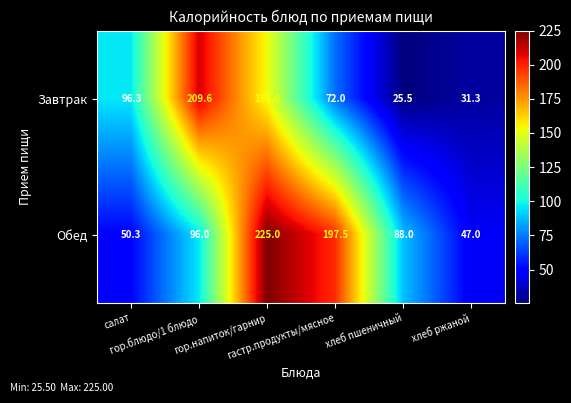

What is the sum of all Обед values?

703.8